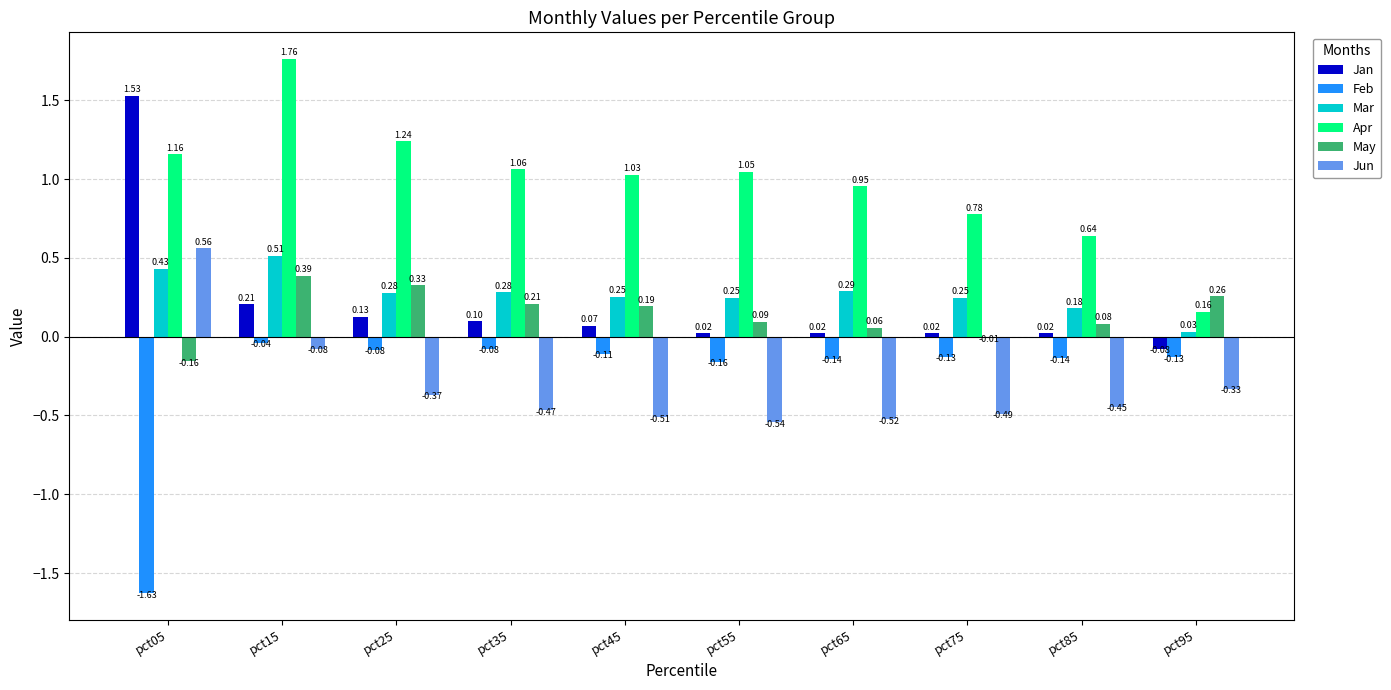

Between pct15 and pct55, which series saw the biggest shift?

Apr